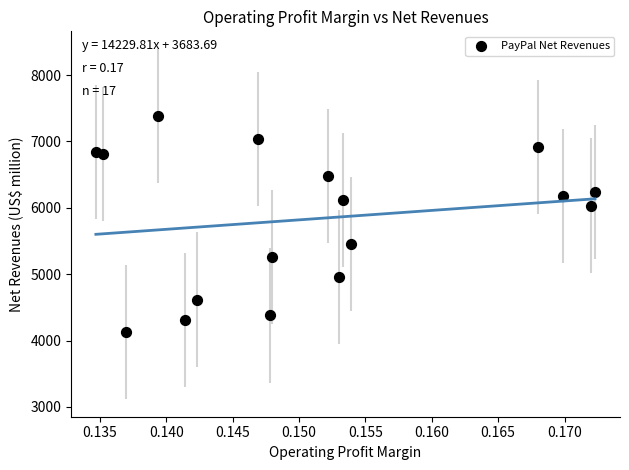

What is the range of Y values (max minus min)?

3255